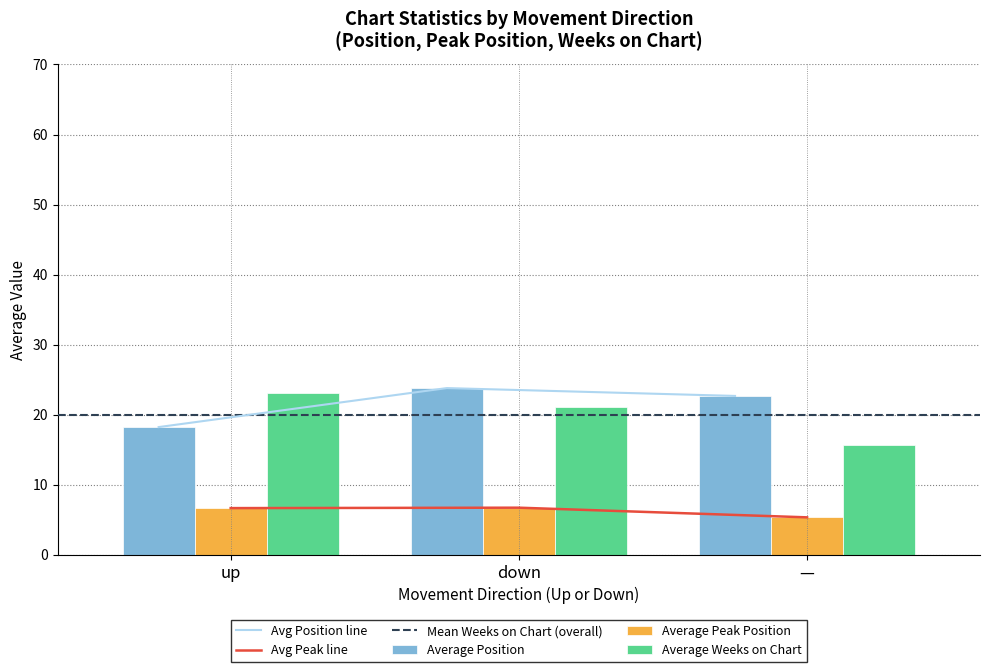

Read the Average Weeks on Chart value at —.

15.7